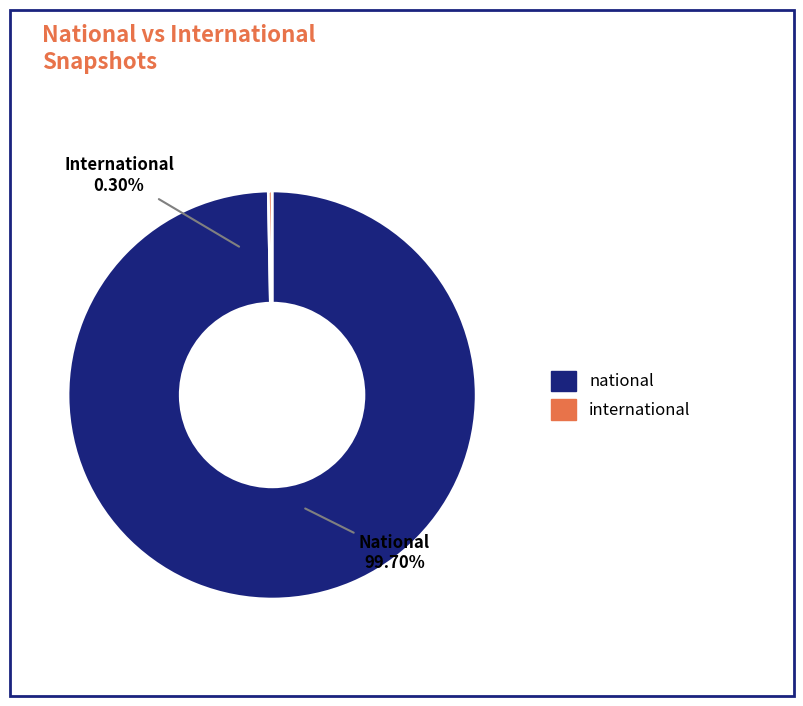

Rank the categories by value from highest to lowest.

national, international